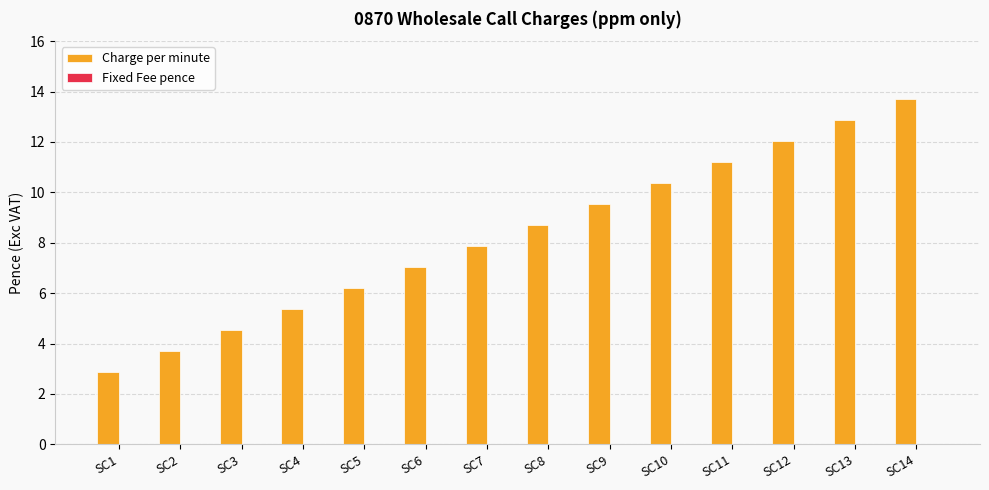

How many series are shown in this chart?

1